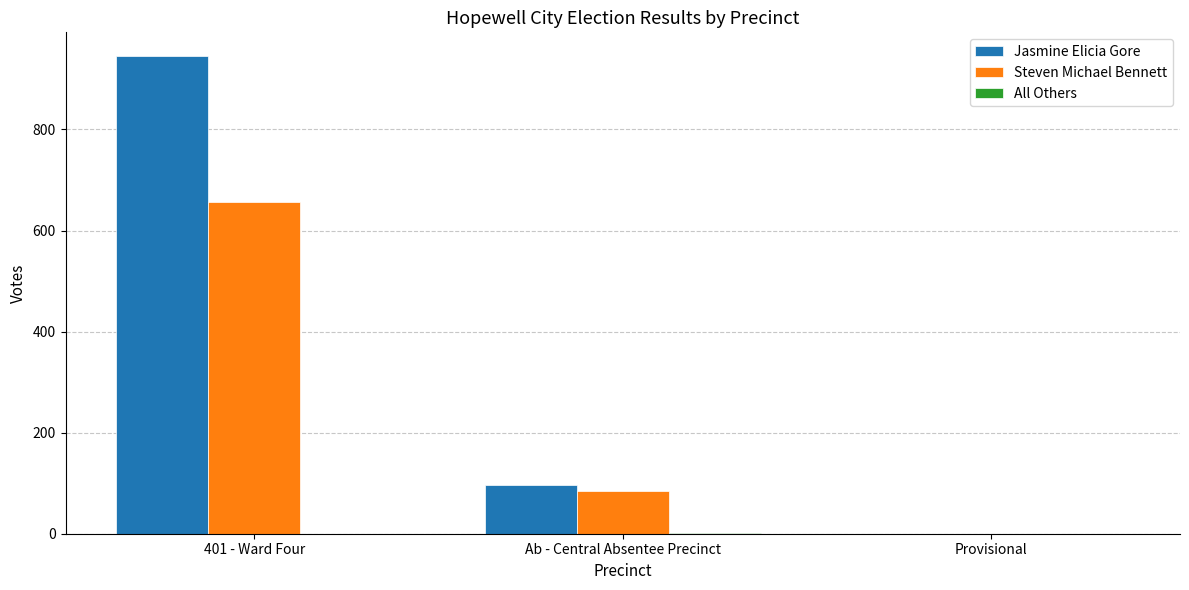

What is the maximum value shown in the chart?

945